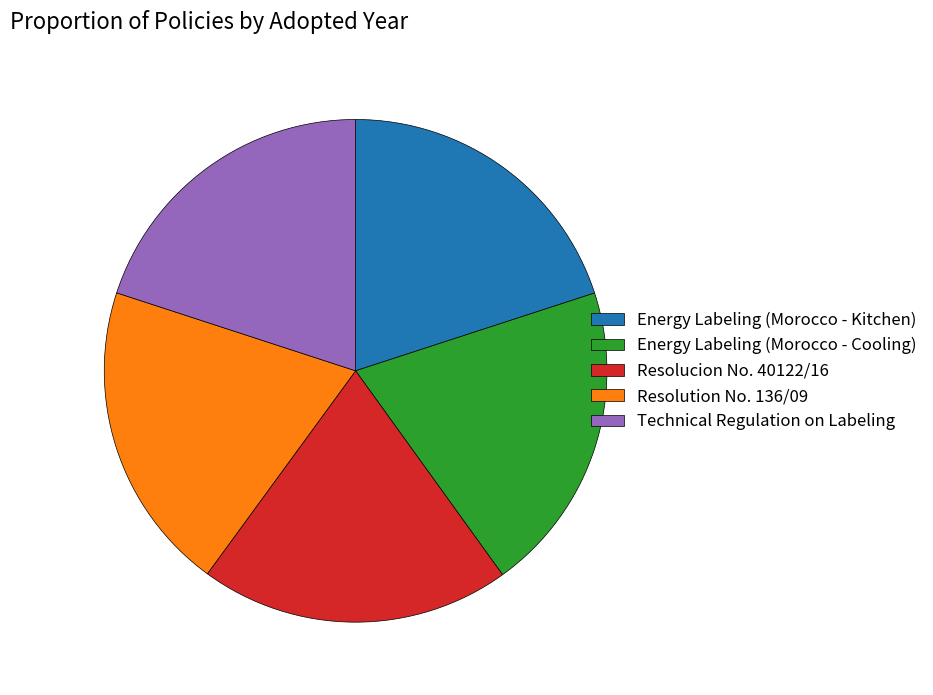

What is the ratio of the value at Resolution No. 136/09 to the value at Energy Labeling (Morocco - Kitchen)?

1.0